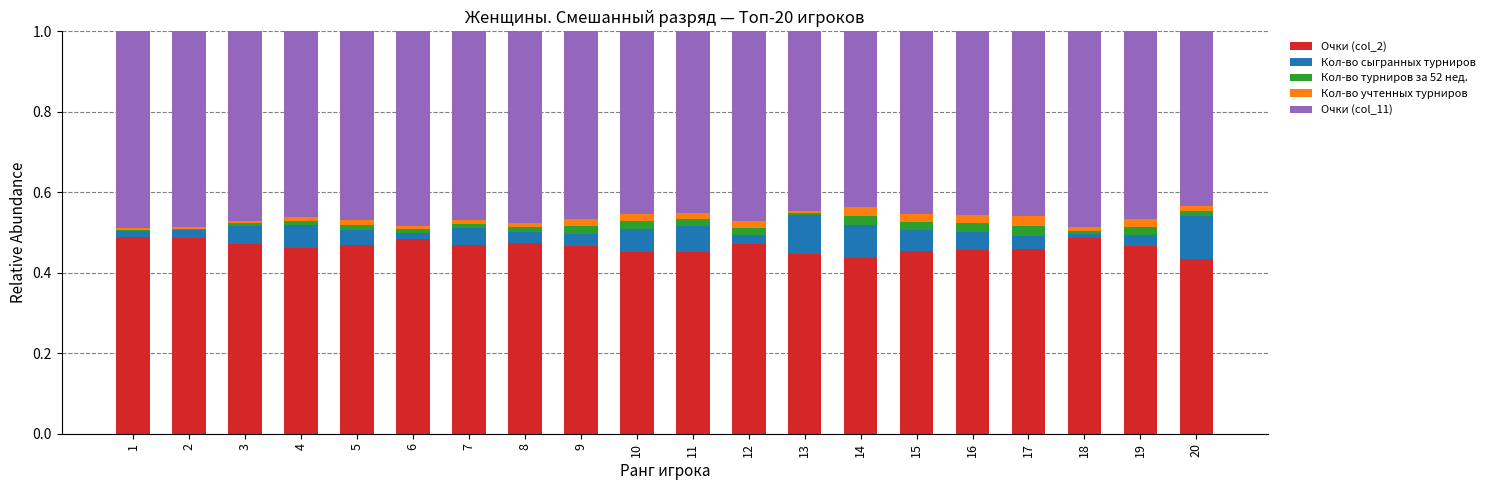

How many series are shown in this chart?

5